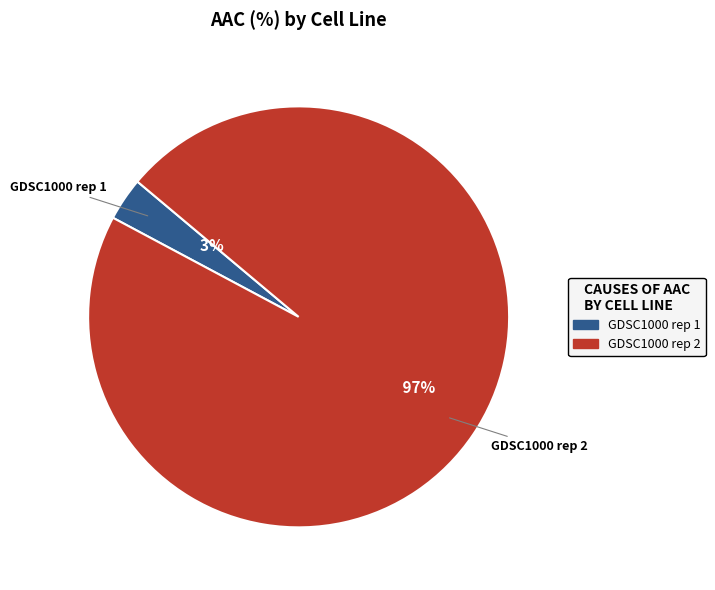

To the nearest percent, what is the average slice percentage?

50%